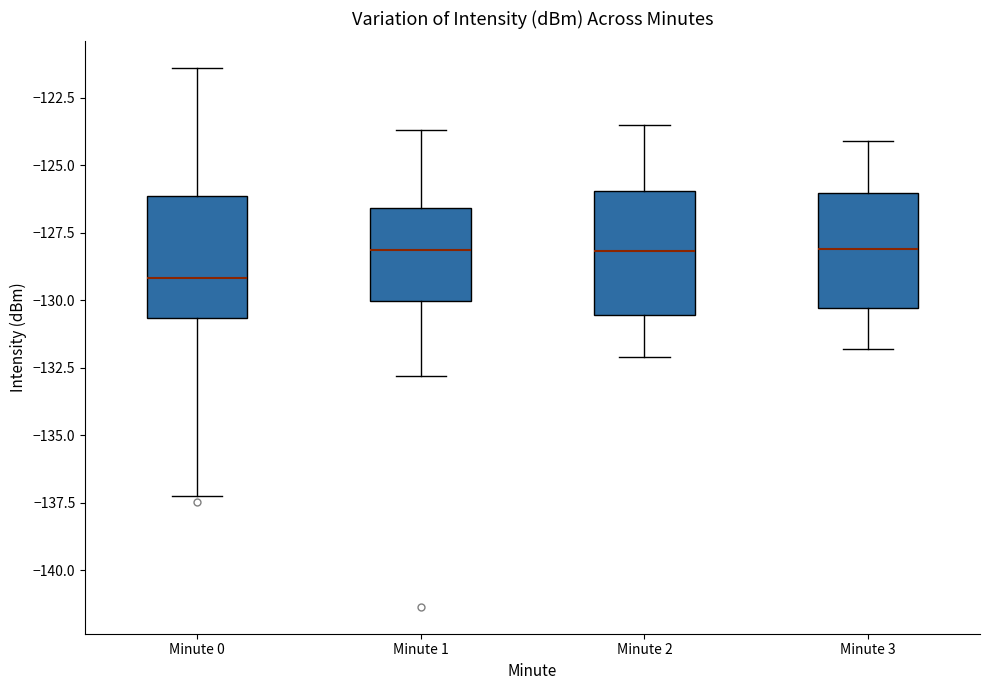

Where does the median line of the box for Minute 0 sit on the y-axis? The values are not printed on the chart, so give them approximately, as read against the axis.

-129.0